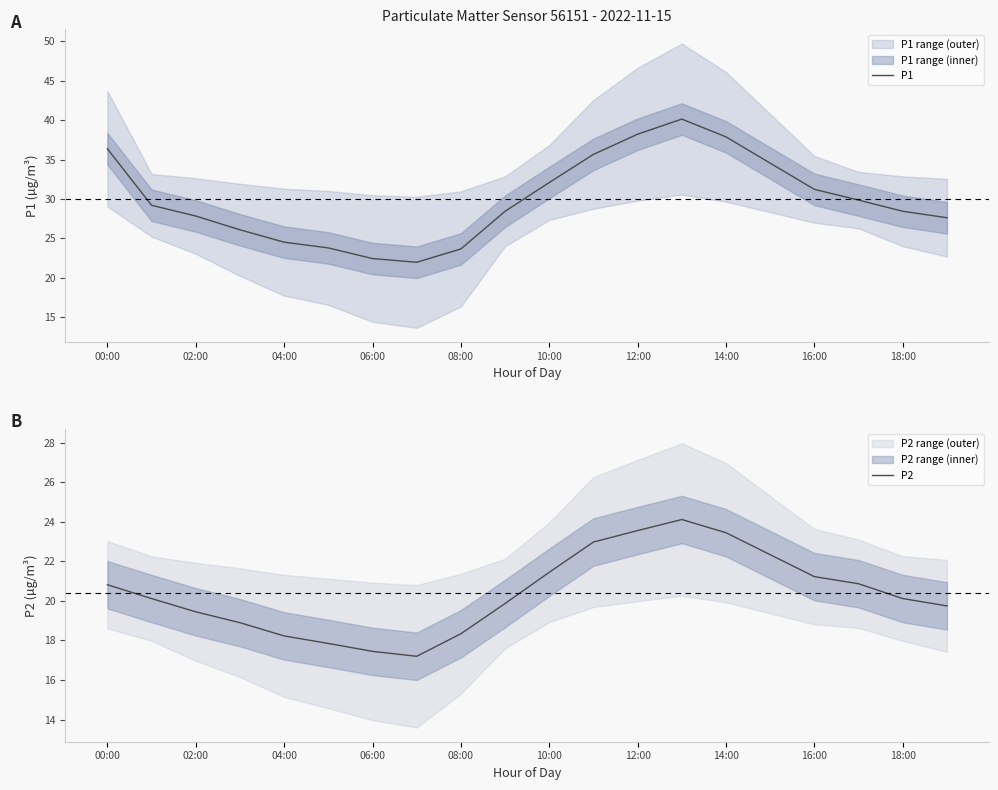

Reading left to right, list all the values displayed in this chart.

P1: 36.4	29.2	27.9	26.1	24.5	23.8	22.4	22.0	23.7	28.4	32.1	35.7	38.2	40.1	37.9	34.6	31.2	29.9	28.4	27.6
P2: 20.8	20.1	19.4	18.9	18.2	17.9	17.4	17.2	18.3	19.9	21.4	23.0	23.6	24.1	23.4	22.3	21.2	20.9	20.1	19.8